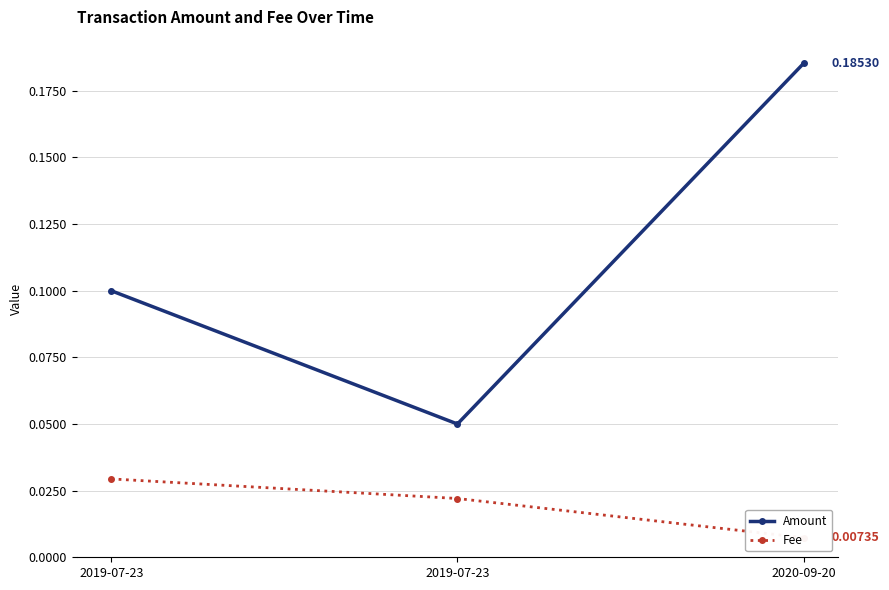

The Fee series shows 0.0 at 2020-09-20. True or false?

False